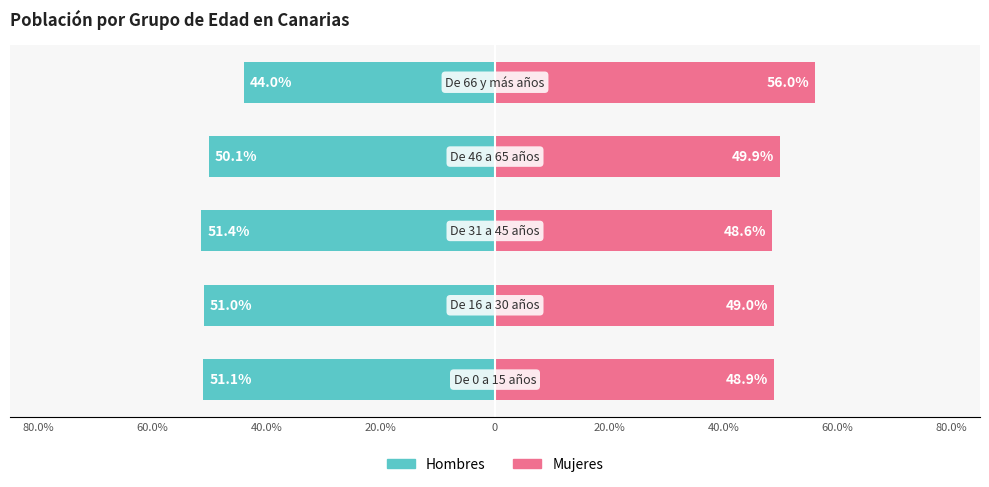

Which series has the largest range (max minus min)?

Hombres